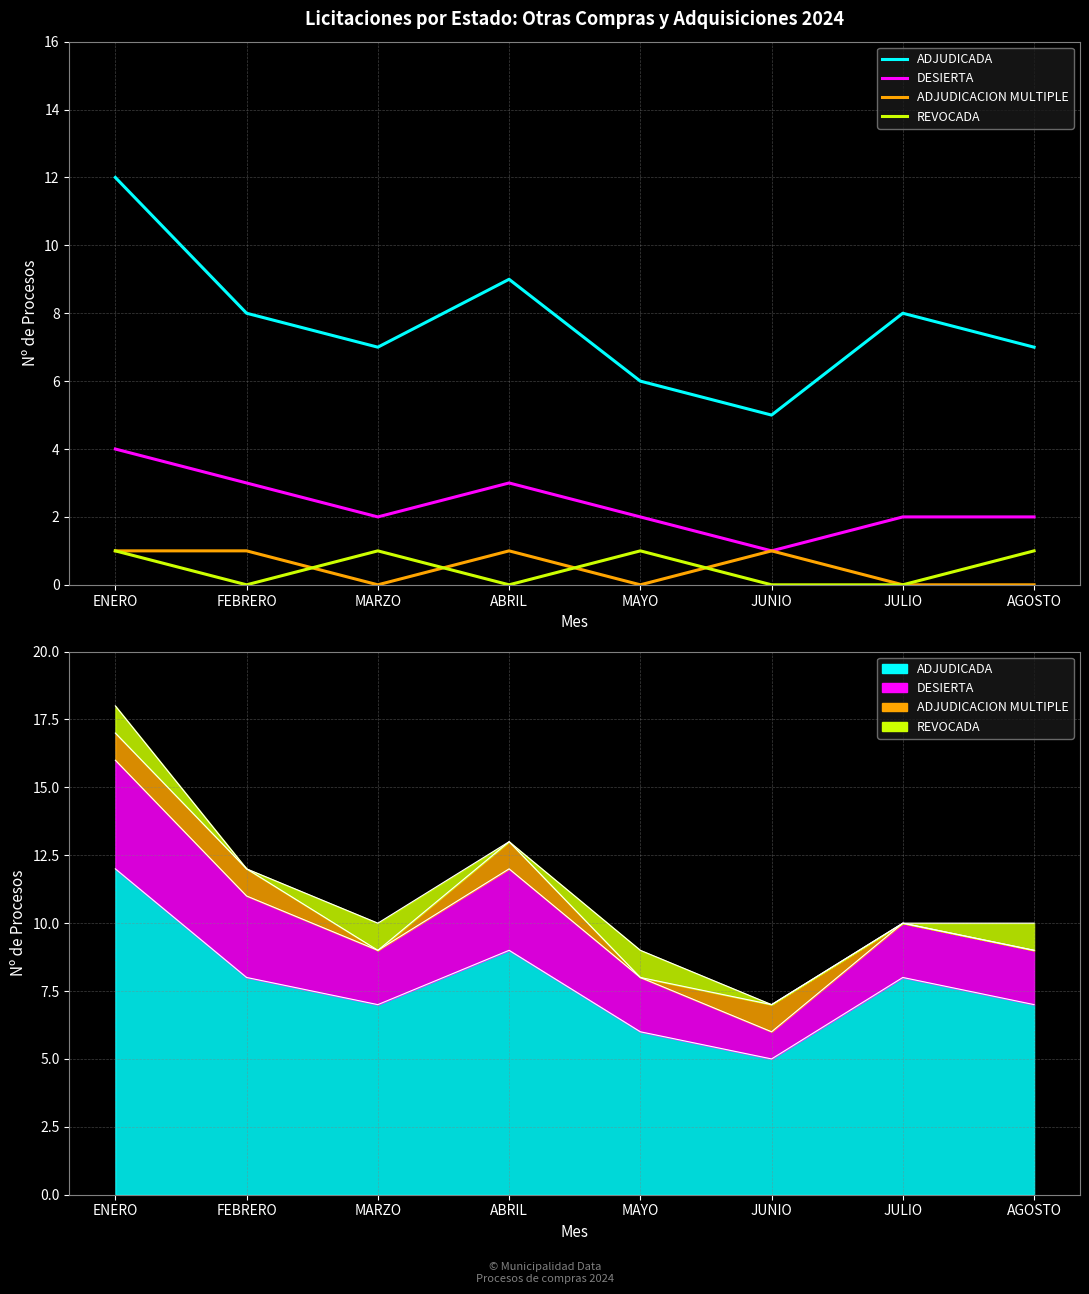

Between which two adjacent categories do ADJUDICACION MULTIPLE and REVOCADA first intersect?

FEBRERO and MARZO